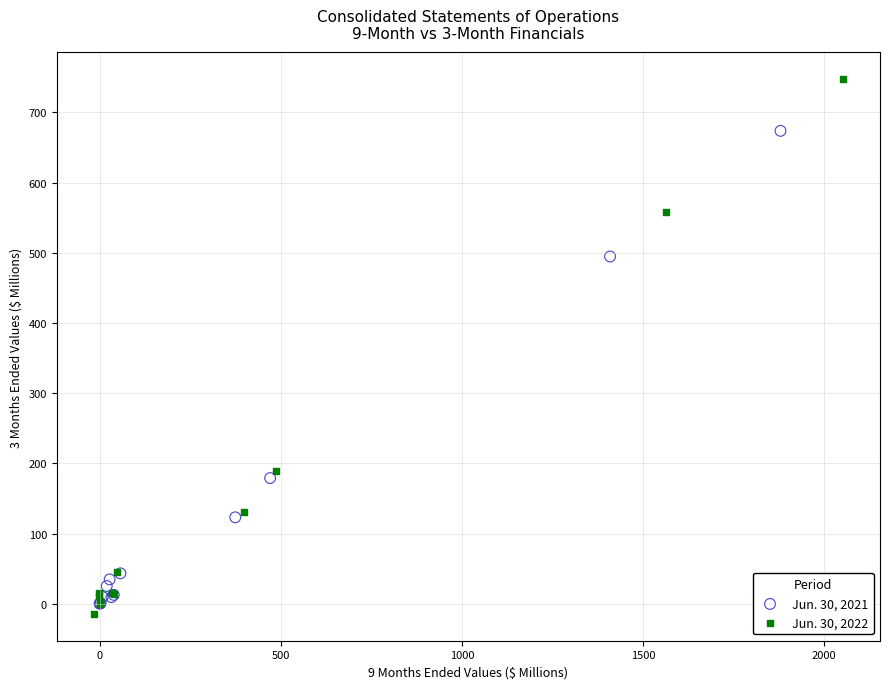

Which series has the widest spread of Y values?

Jun. 30, 2022